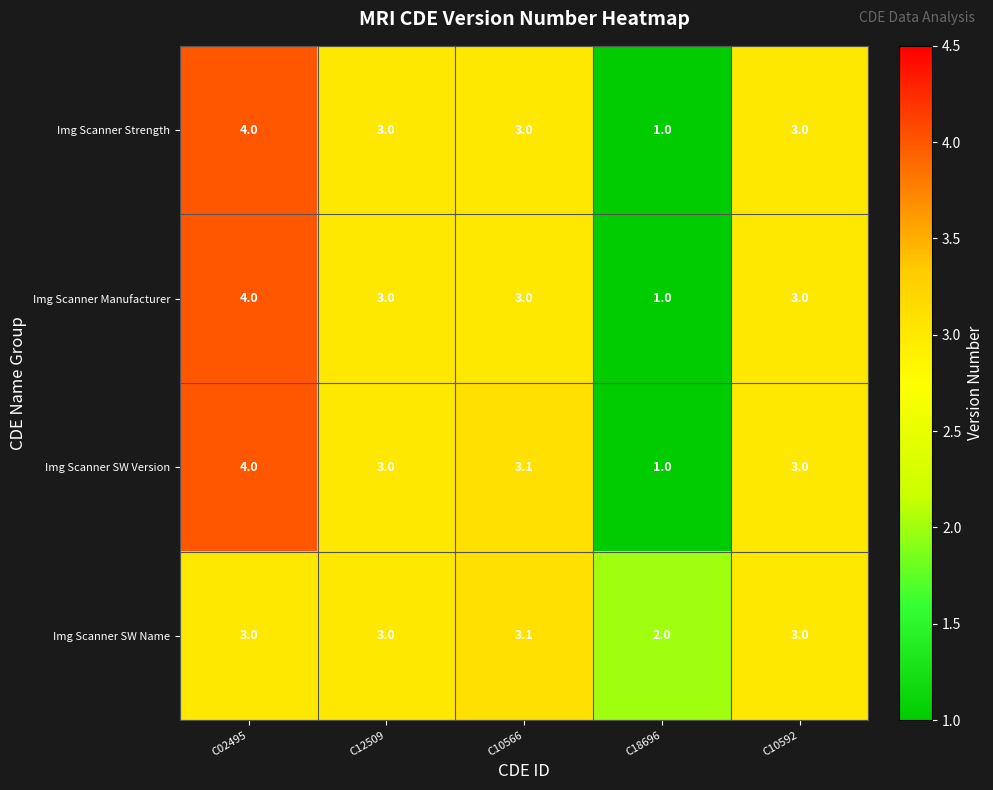

Count the number of categories in the chart.

5